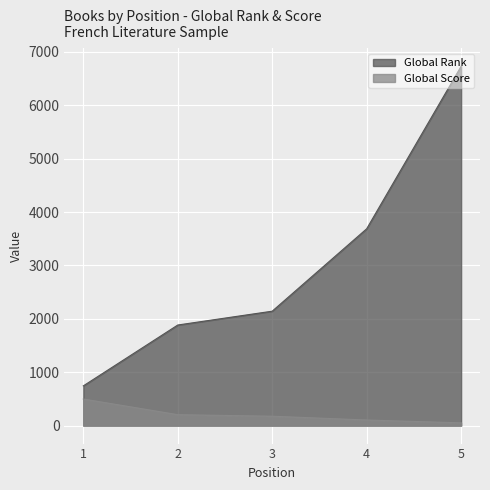

Where does the Global Rank series first go above 2143?

4